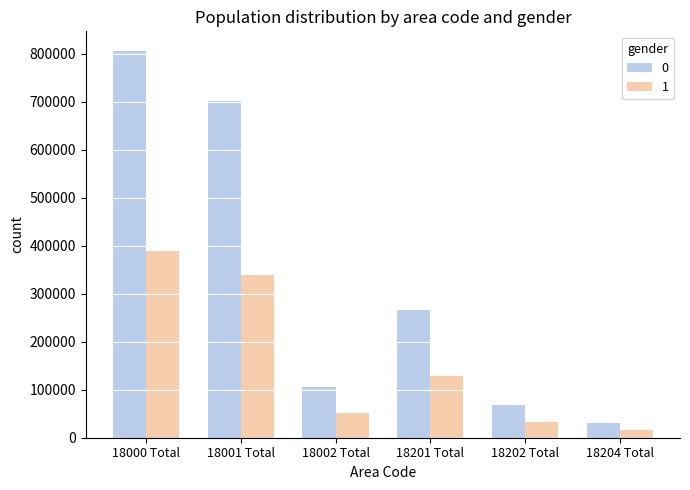

Which category has the highest value across all series?

18000 Total